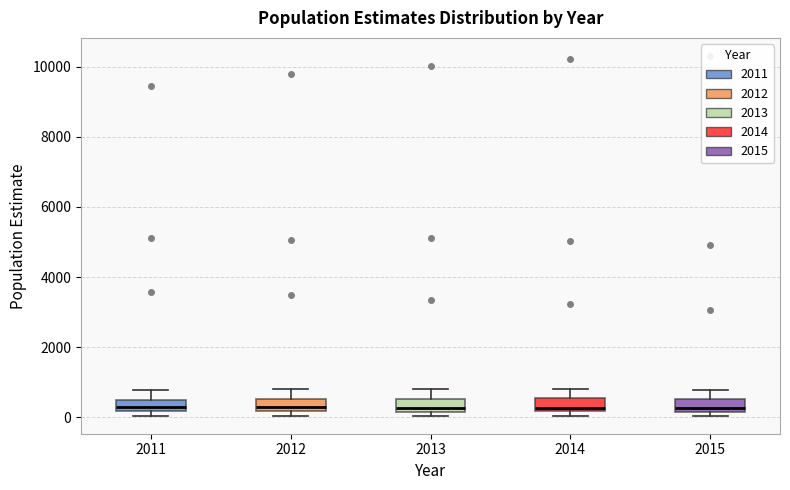

Reading left to right, transcribe this box plot: for each box, give where its median line is, the range the box spans, and where its two whiskers end, as read against the y-axis. The values are not printed on the chart, so give them approximately, as read against the axis.

2011: median 200 (just above the box's lower edge), box 200 to 600, whiskers 0 to 800
2012: median 200 (just above the box's lower edge), box 200 to 600, whiskers 0 to 800
2013: median 200 (just above the box's lower edge), box 200 to 600, whiskers 0 to 800
2014: median 200 (just above the box's lower edge), box 200 to 600, whiskers 0 to 800
2015: median 200 (just above the box's lower edge), box 200 to 600, whiskers 0 to 800